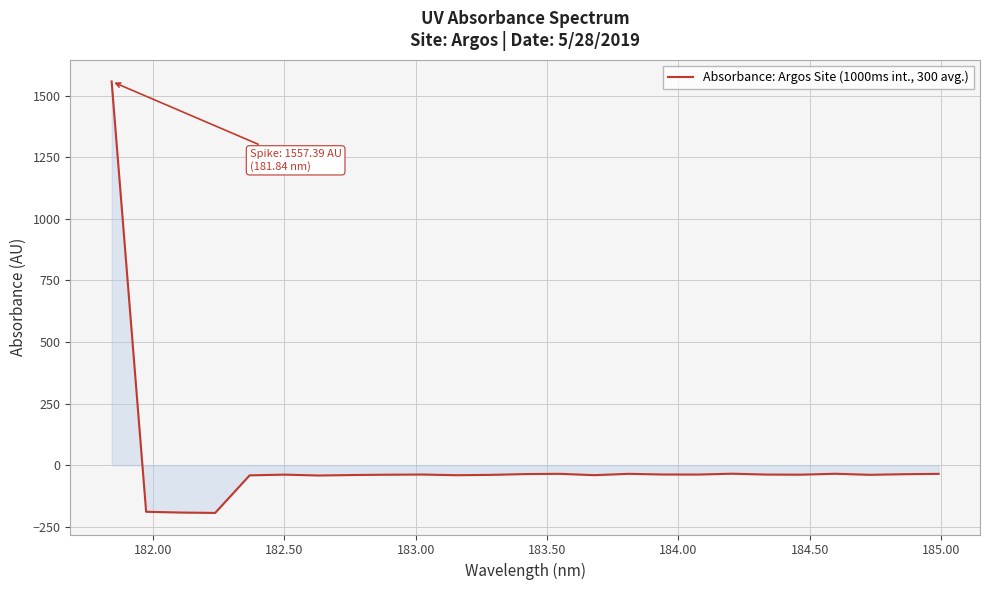

What is the minimum value shown in the chart?

-193.6